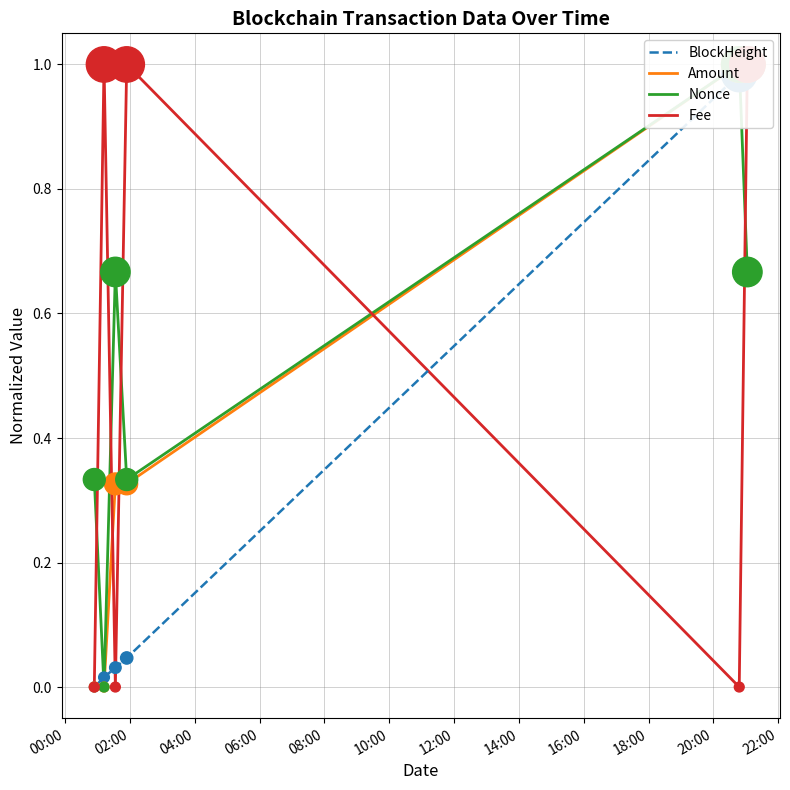

Which series has the widest spread of Y values?

BlockHeight